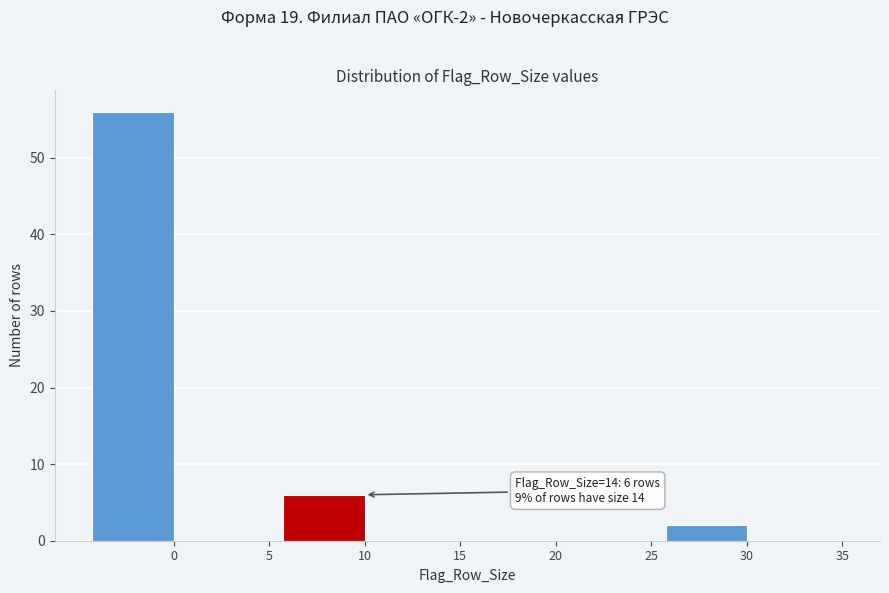

Reading left to right, transcribe all the data shown in this chart.

0=56	5=0	10=6	15=0	20=0	25=0	30=2	35=0